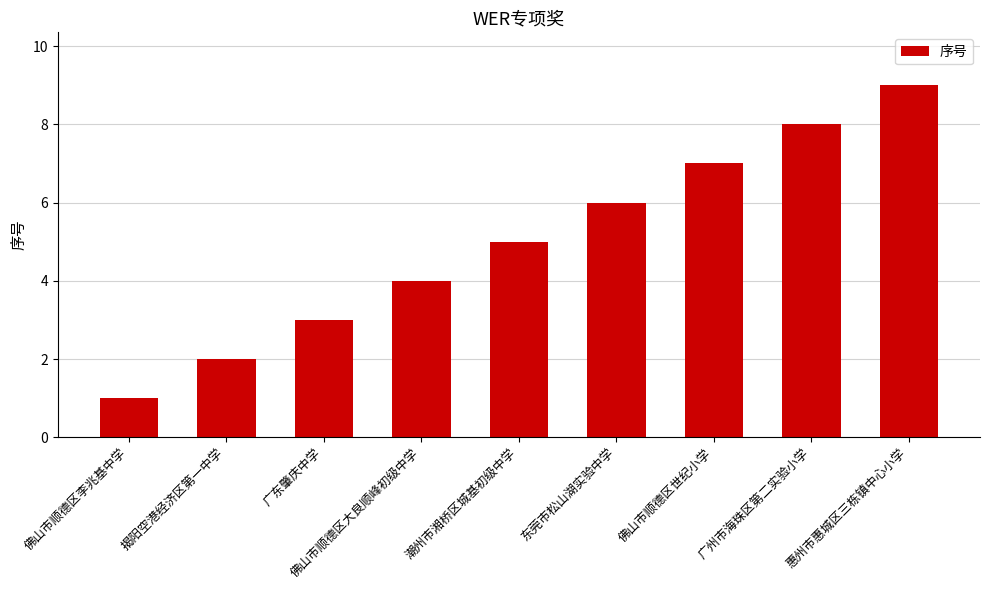

What is the approximate value at 广州市海珠区第二实验小学?

8